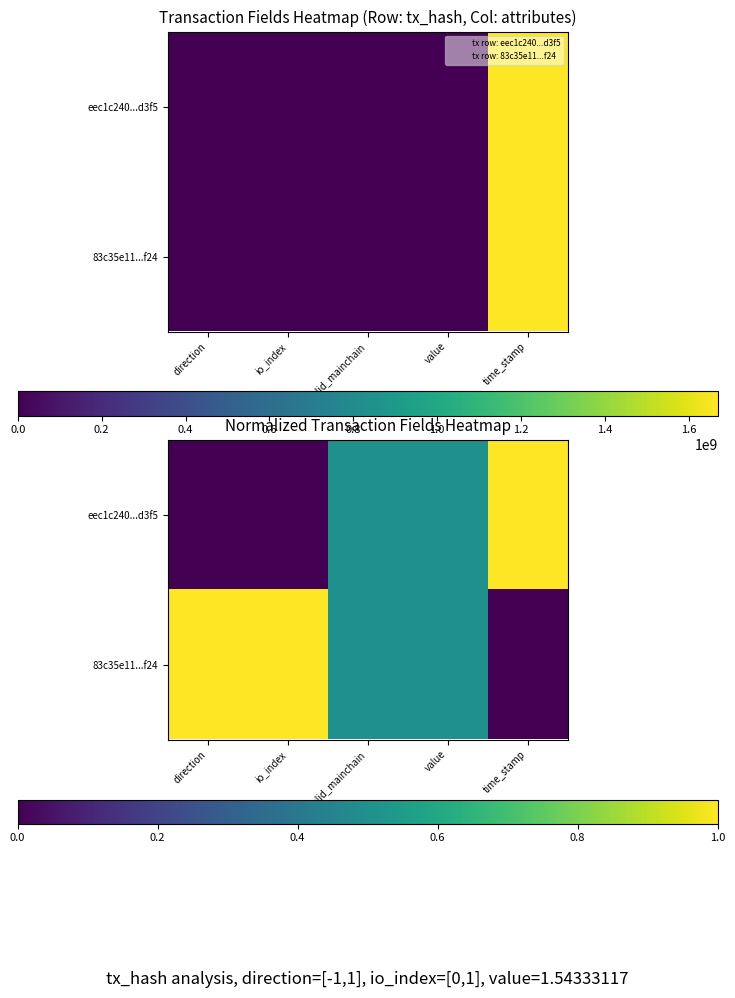

How many values in eec1c240...d3f5 are above zero?

3